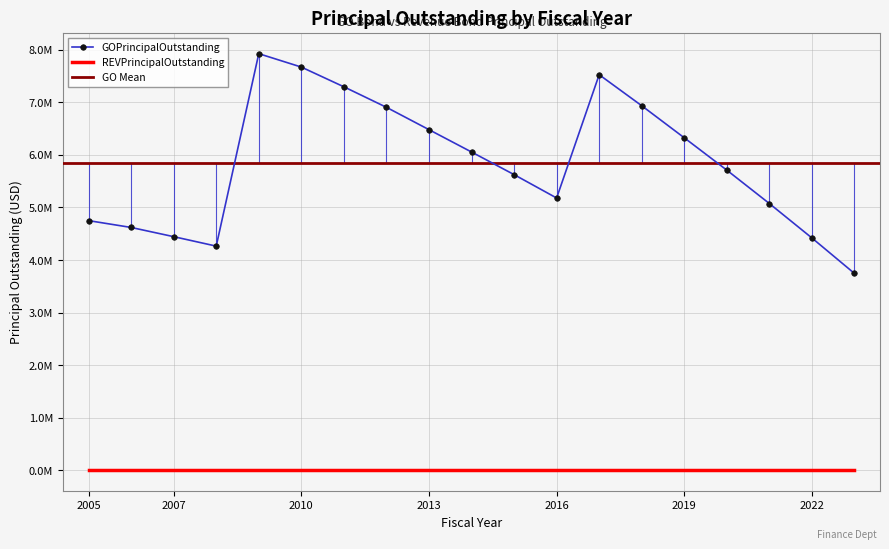

What is the difference between the values at 2020 and 2016?

530000